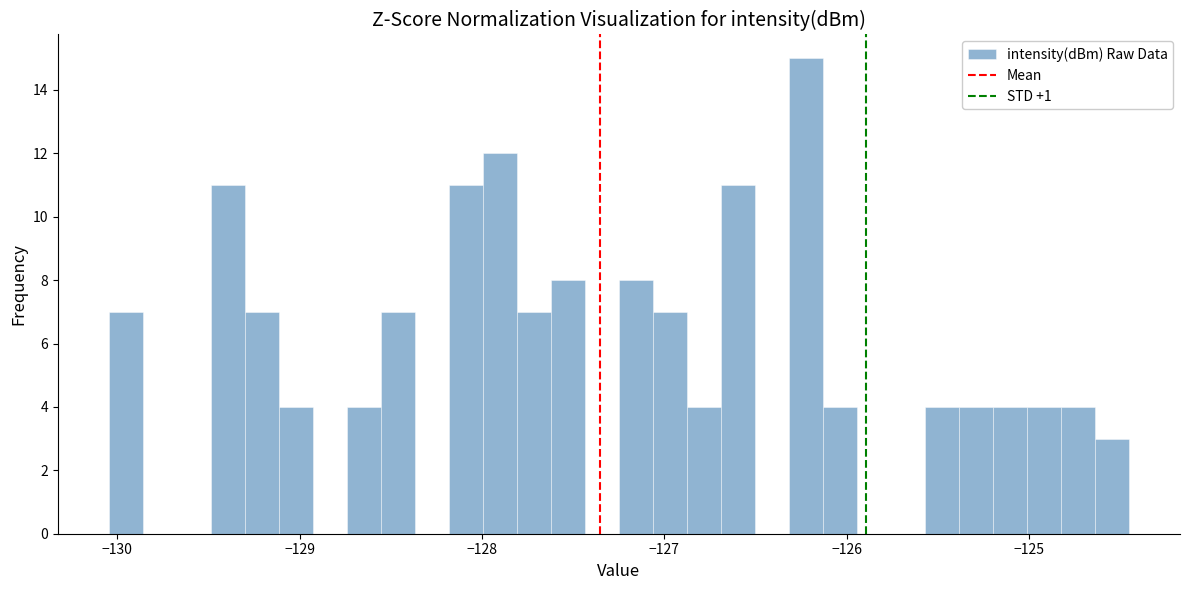

Around what value on the x-axis is the tallest bar? Give the approximate position of its centre, as read against the axis.

-126.2